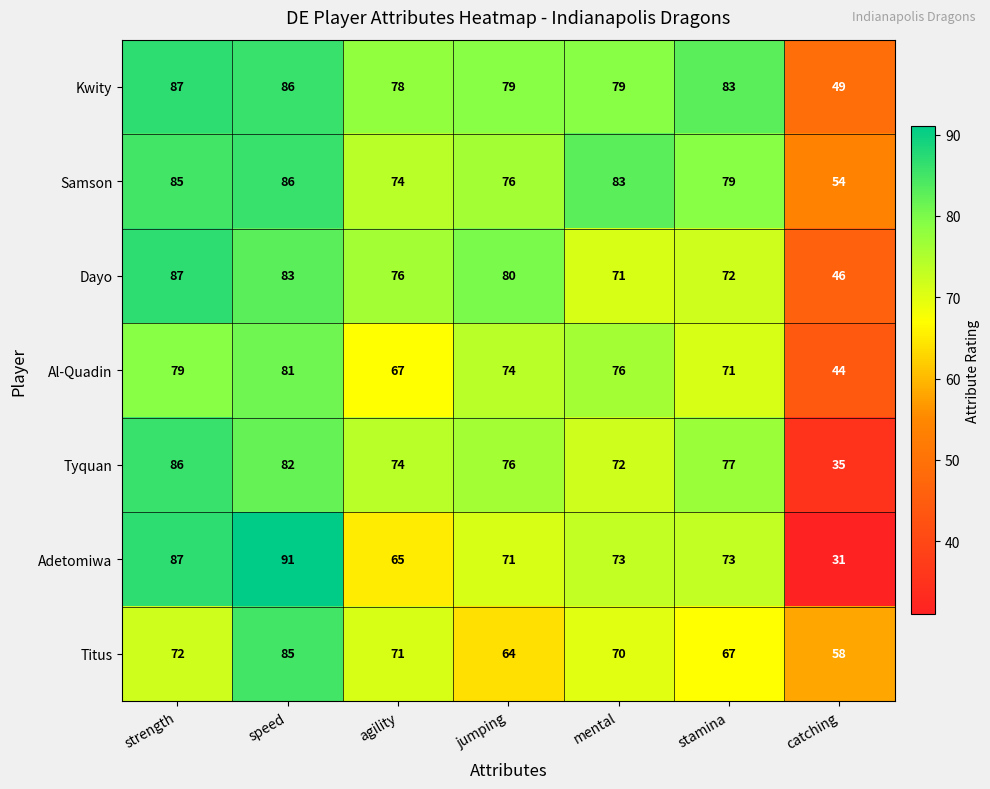

Rank the series at mental from lowest to highest value.

Titus, Dayo, Tyquan, Adetomiwa, Al-Quadin, Kwity, Samson